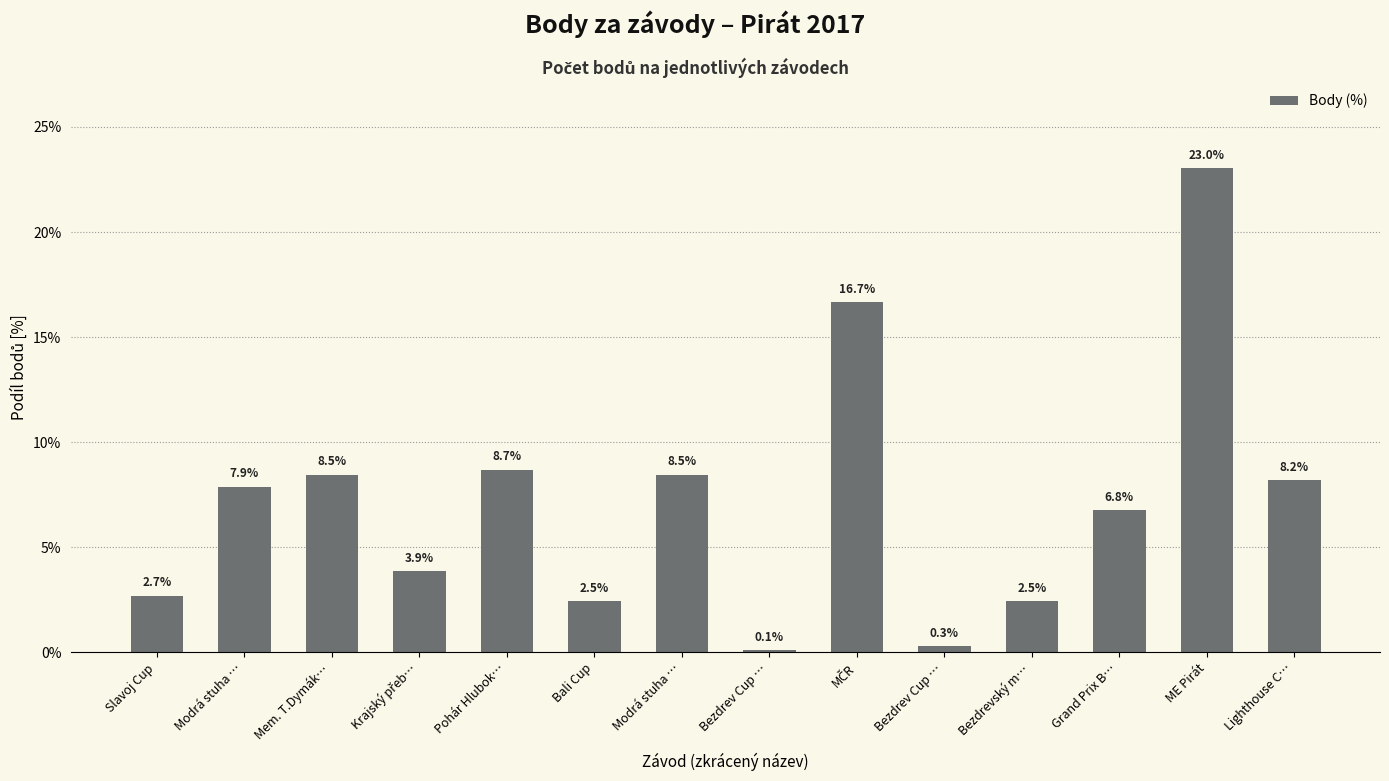

Is it true that the value at Modrá stuha … is 5.5?

False